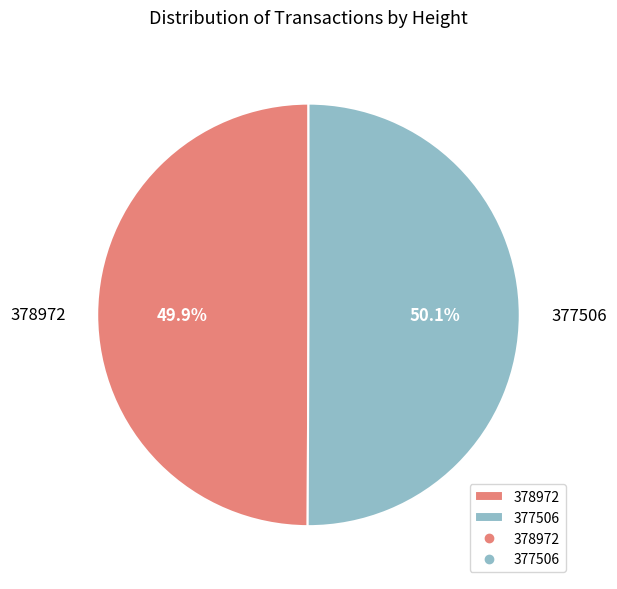

The 378972 slice represents 50% of the pie. True or false?

True